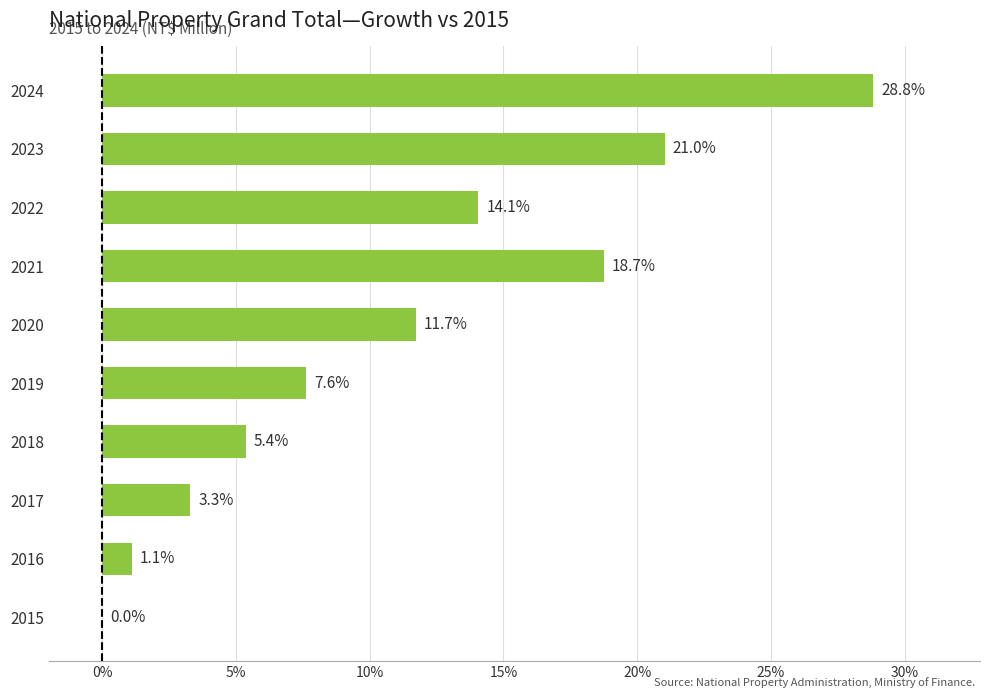

The value at 2022 is 6.2. True or false?

False